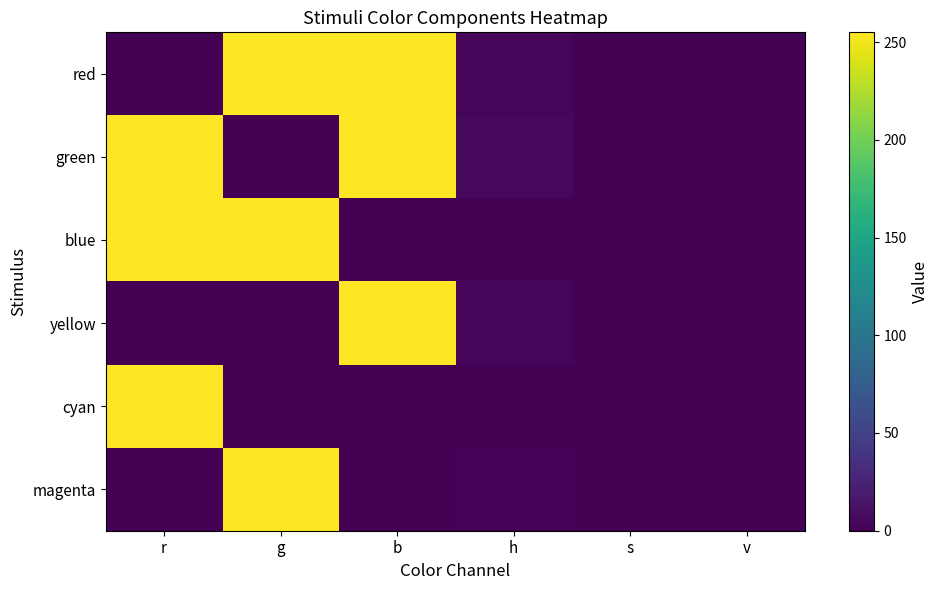

Reading left to right, list all the values displayed in this chart.

red: r=0.0	g=255.0	b=255.0	h=3.1	s=1.0	v=1.0
green: r=255.0	g=0.0	b=255.0	h=5.2	s=1.0	v=1.0
blue: r=255.0	g=255.0	b=0.0	h=1.0	s=1.0	v=1.0
yellow: r=0.0	g=0.0	b=255.0	h=4.2	s=1.0	v=1.0
cyan: r=255.0	g=0.0	b=0.0	h=0.0	s=1.0	v=1.0
magenta: r=0.0	g=255.0	b=0.0	h=2.1	s=1.0	v=1.0